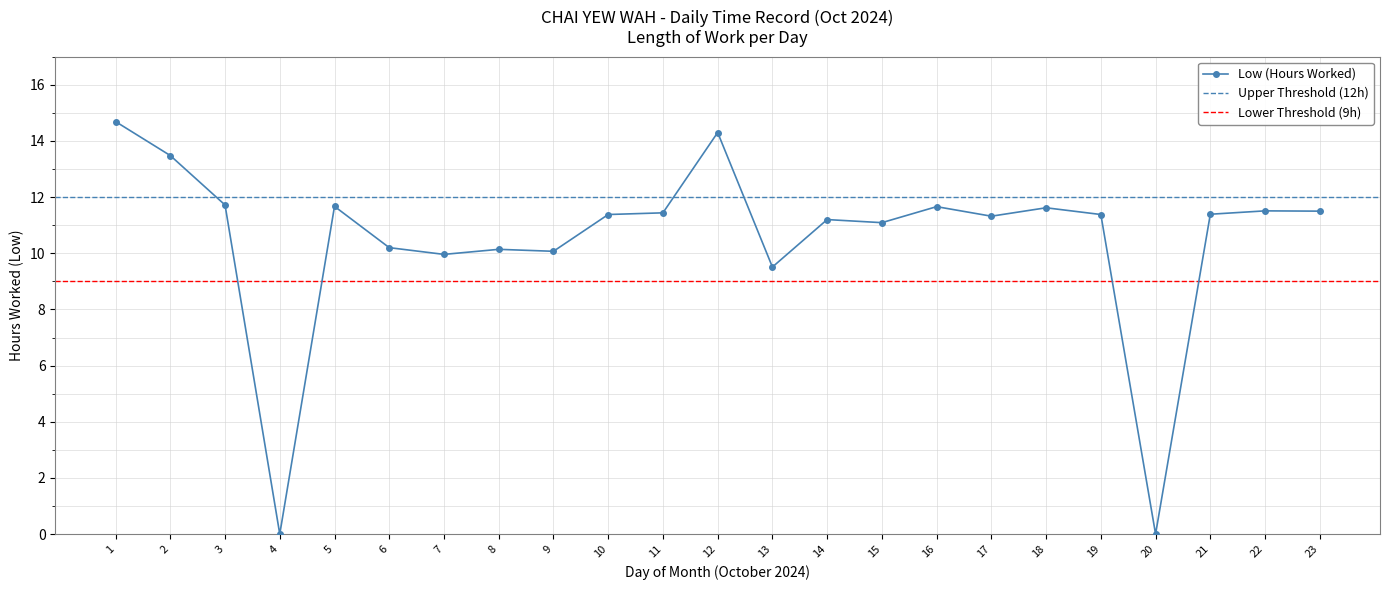

What is the difference between the maximum and minimum values?

14.7